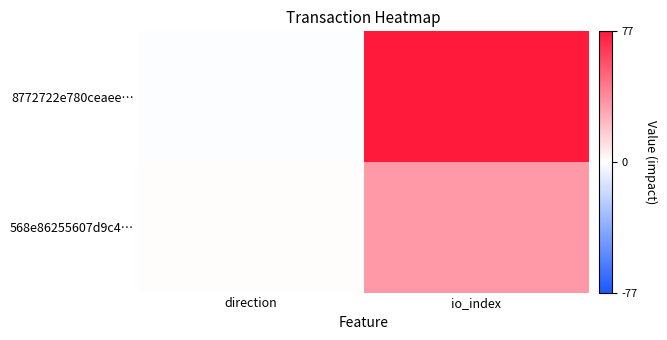

At io_index, list the series in order from largest to smallest.

8772722e780ceaee…, 568e86255607d9c4…